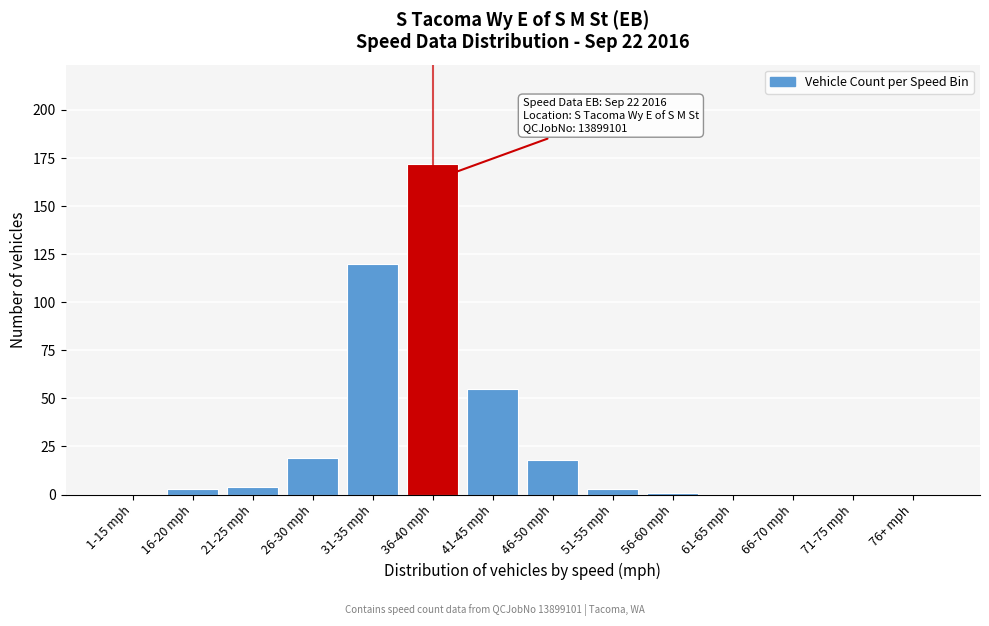

At which category does the chart reach its peak across all series?

36-40 mph